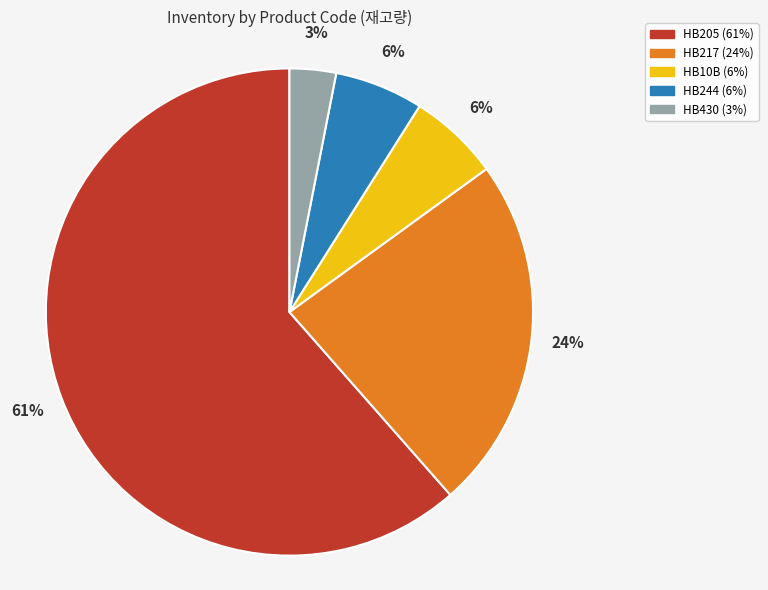

The HB205 slice represents 61% of the pie. True or false?

True